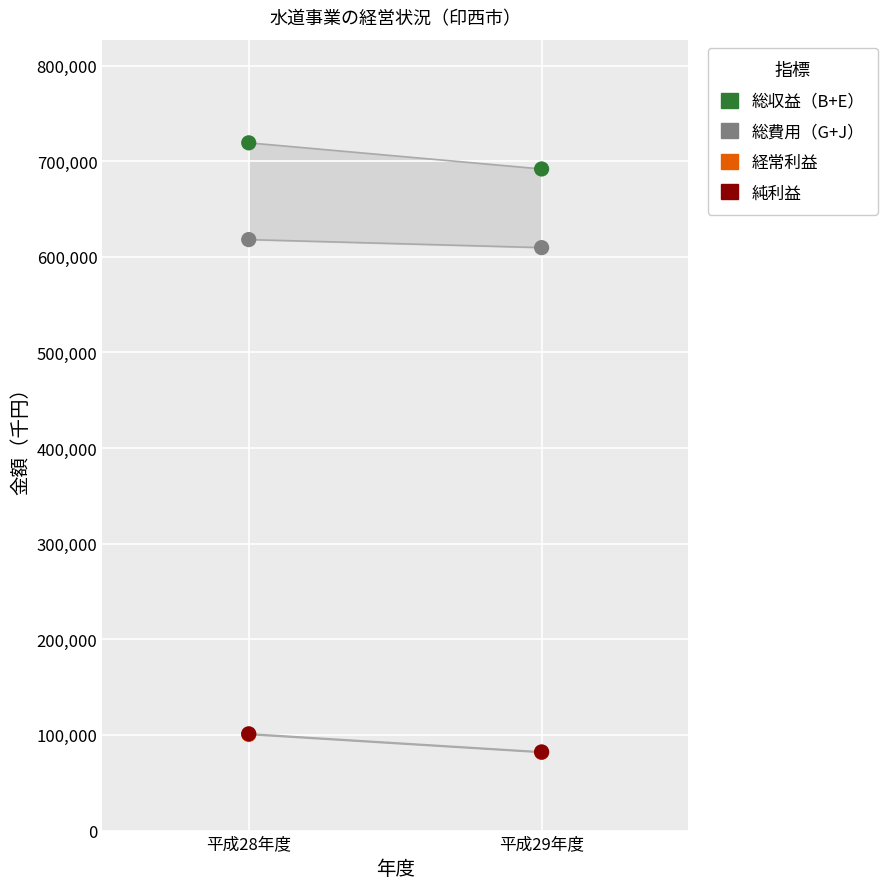

Which series reaches the maximum Y coordinate?

総収益（B+E）